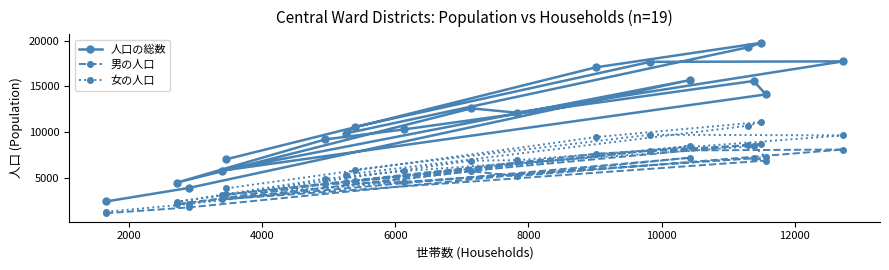

In 男の人口, how many points are lower than both neighbors (excluding endpoints)?

4